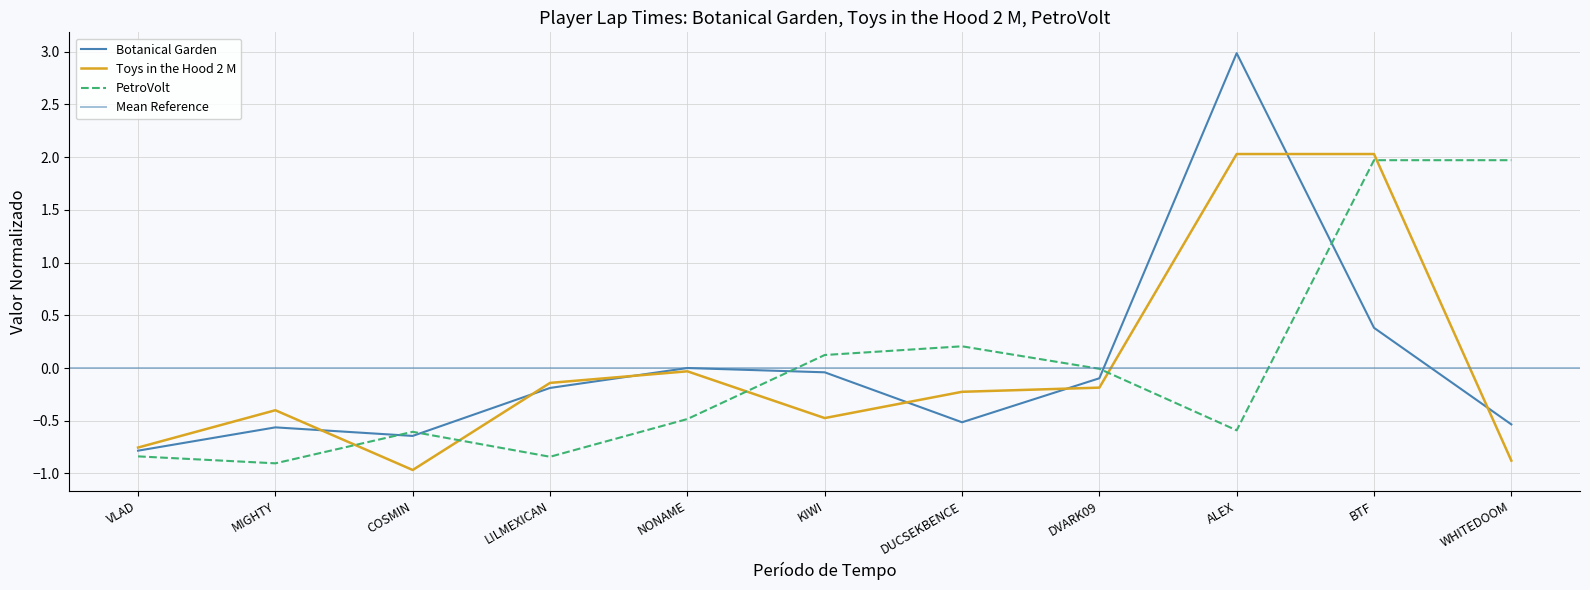

What is the label of the 5th point from the right?

DUCSEKBENCE